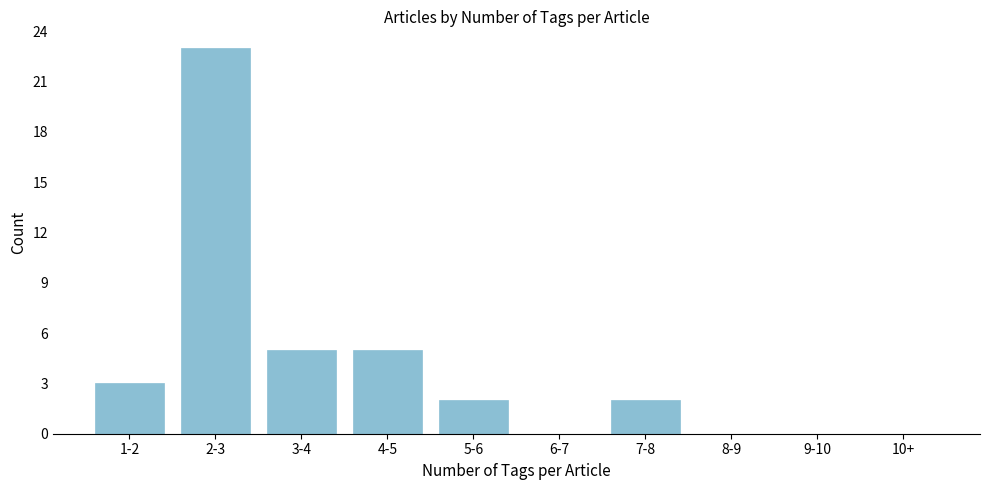

Reading left to right, transcribe all the data shown in this chart.

1-2=3	2-3=23	3-4=5	4-5=5	5-6=2	6-7=0	7-8=2	8-9=0	9-10=0	10+=0